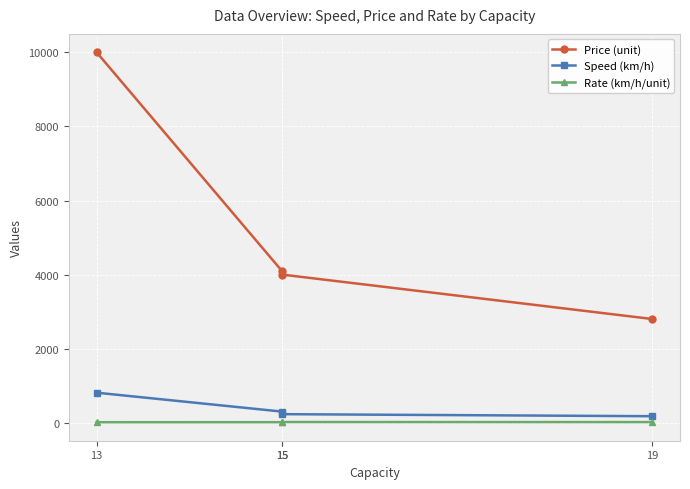

True or false: Price (unit) has more than 1 interior local peaks.

False